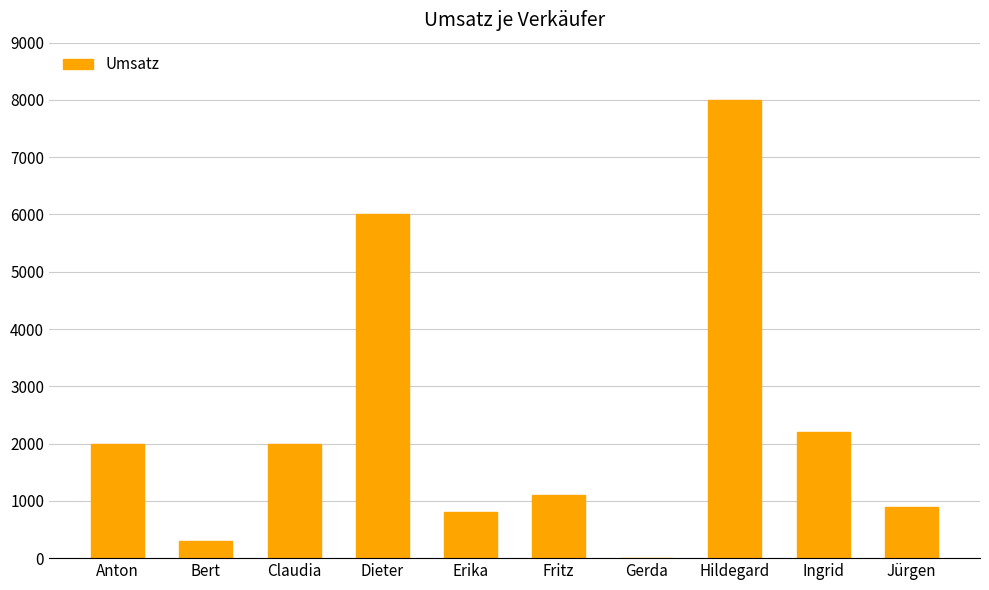

Reading left to right, what are all the values shown in this chart?

2000	300	2000	6000	800	1100	0	8000	2200	900